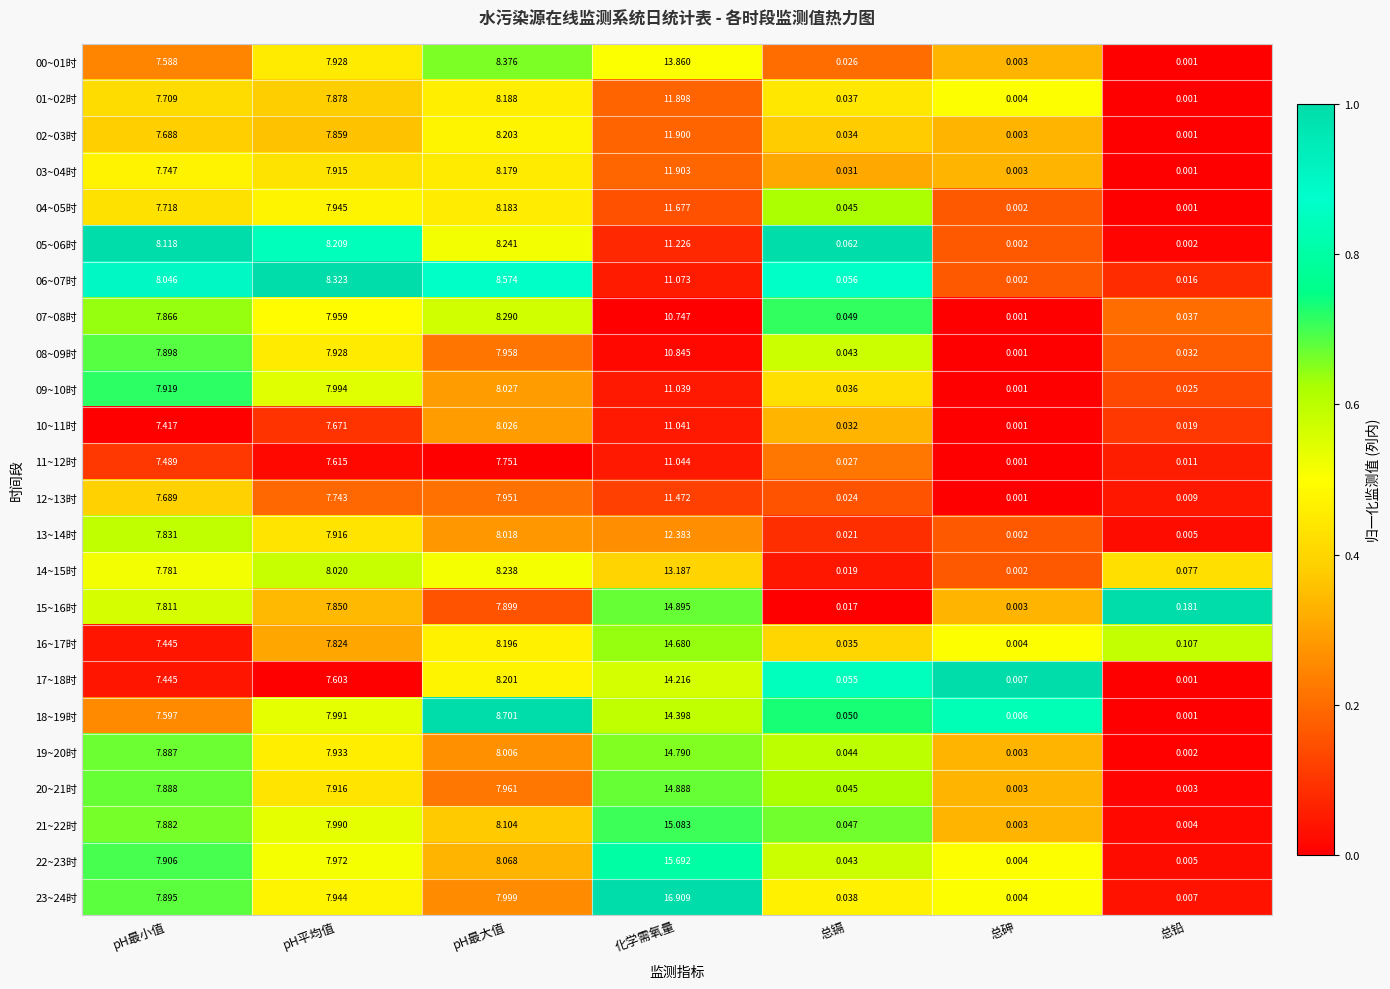

Where is 17~18时 nearest to the value 7?

pH最小值